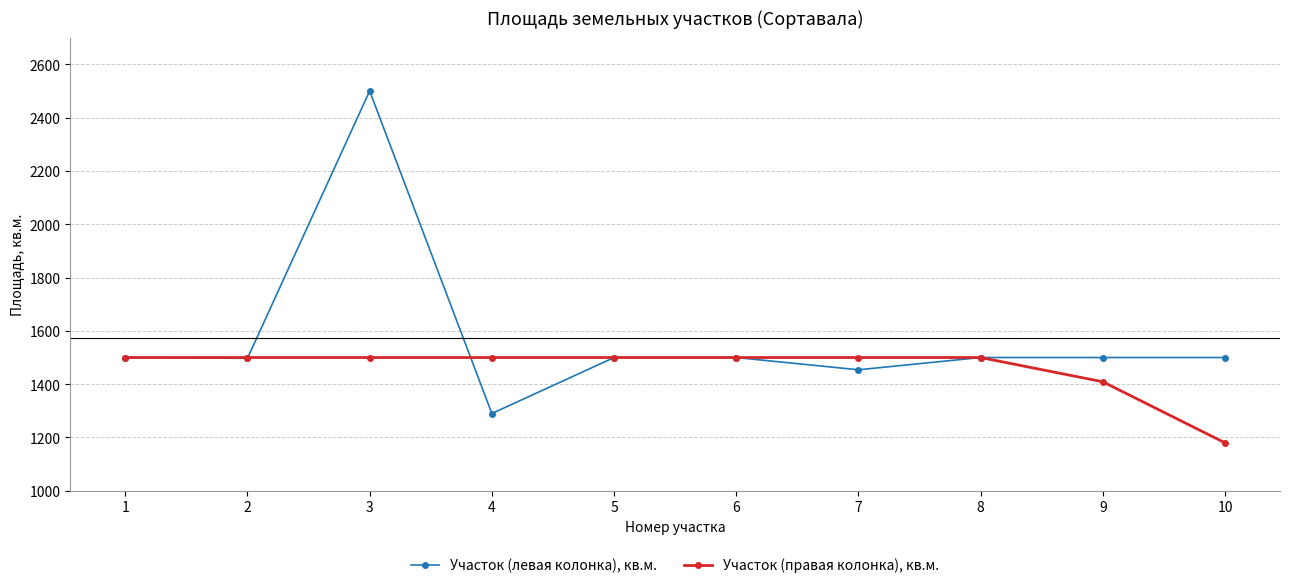

In Участок (левая колонка), кв.м., how many points are lower than both neighbors (excluding endpoints)?

3